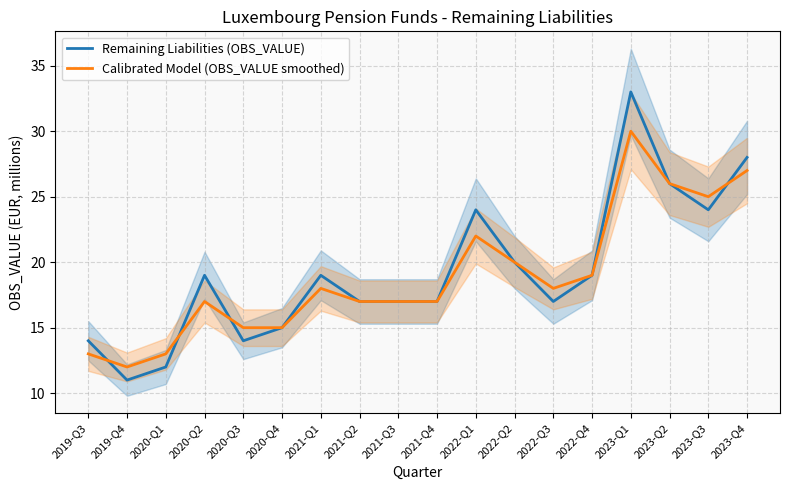

What is the maximum value for Remaining Liabilities (OBS_VALUE)?

33